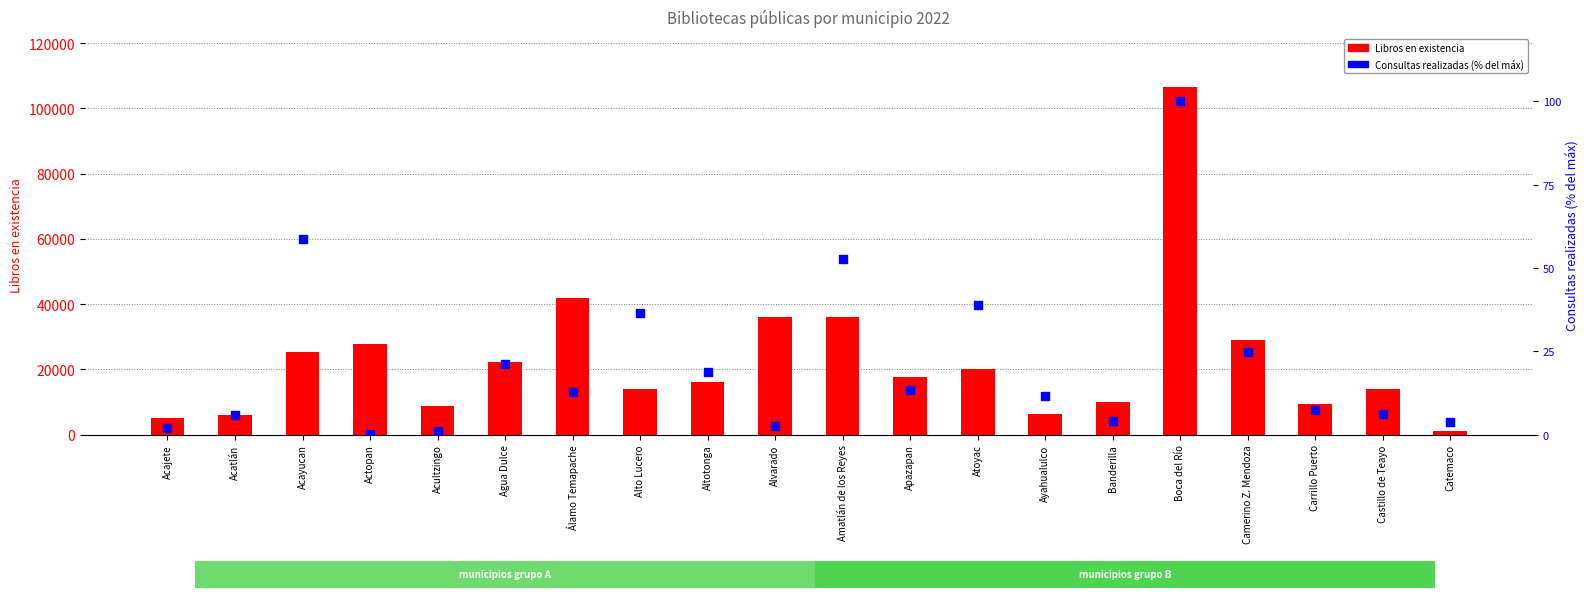

At how many categories does at least one series exceed 60783?

1